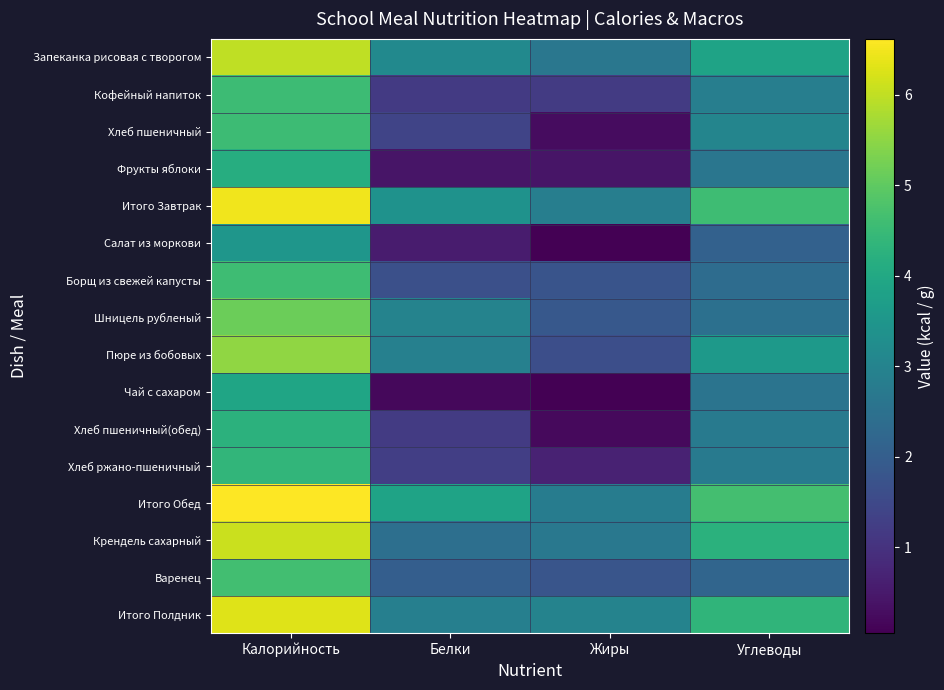

What is the spread (max minus min) of values at Жиры?

2.9